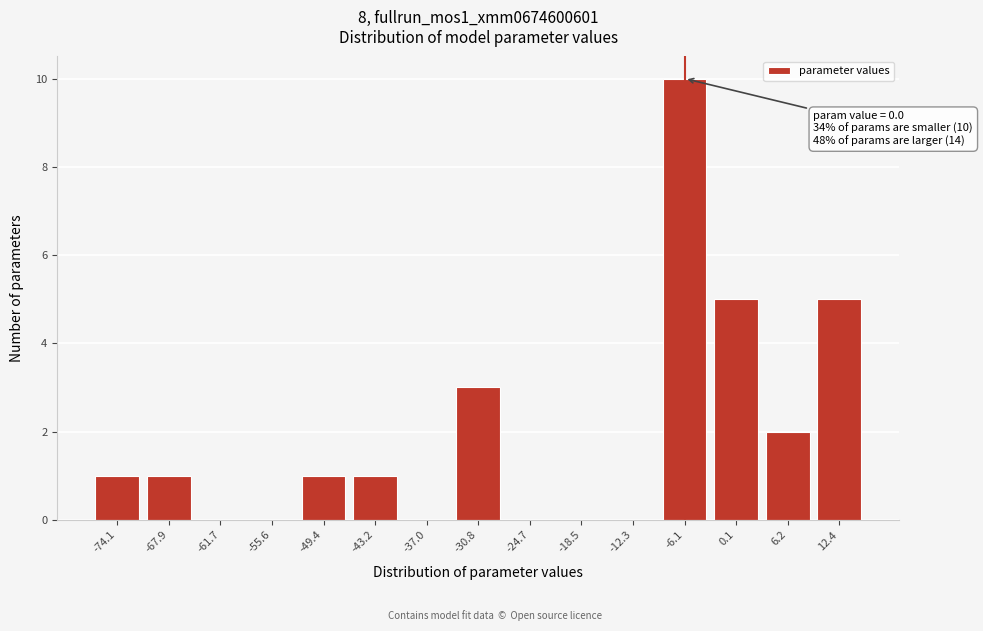

Reading left to right, list all the values displayed in this chart.

-74.1=1	-67.9=1	-61.7=0	-55.6=0	-49.4=1	-43.2=1	-37.0=0	-30.8=3	-24.7=0	-18.5=0	-12.3=0	-6.1=10	0.1=5	6.2=2	12.4=5